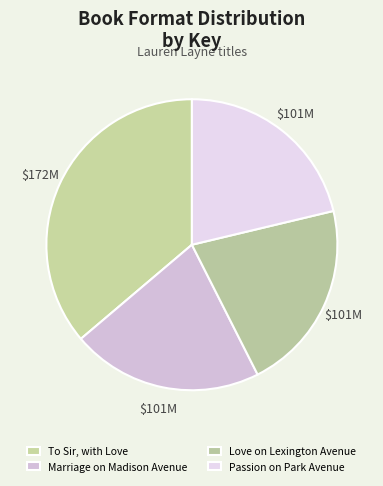

Does To Sir, with Love represent more than half of the total?

No